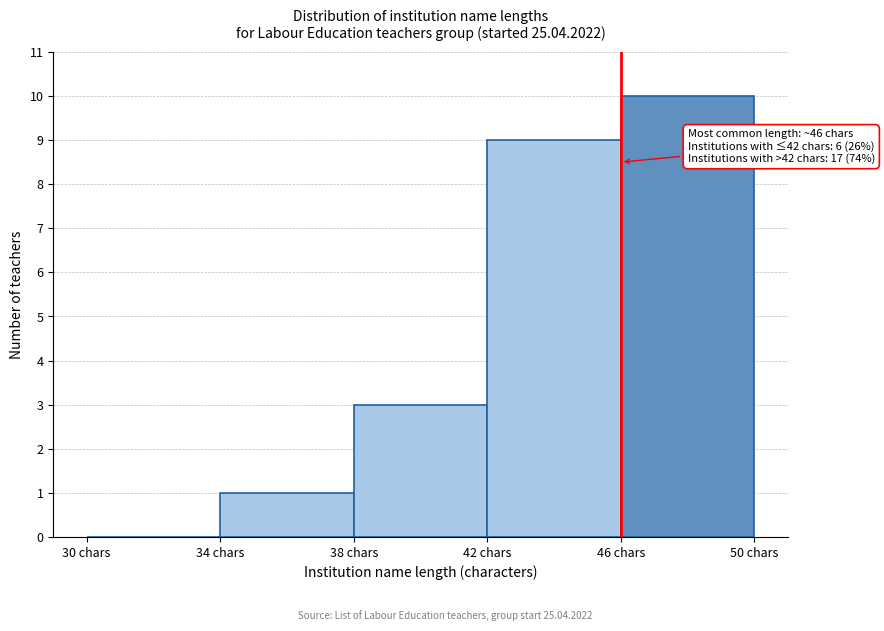

Which range on the x-axis has the tallest bar?

46 to 50